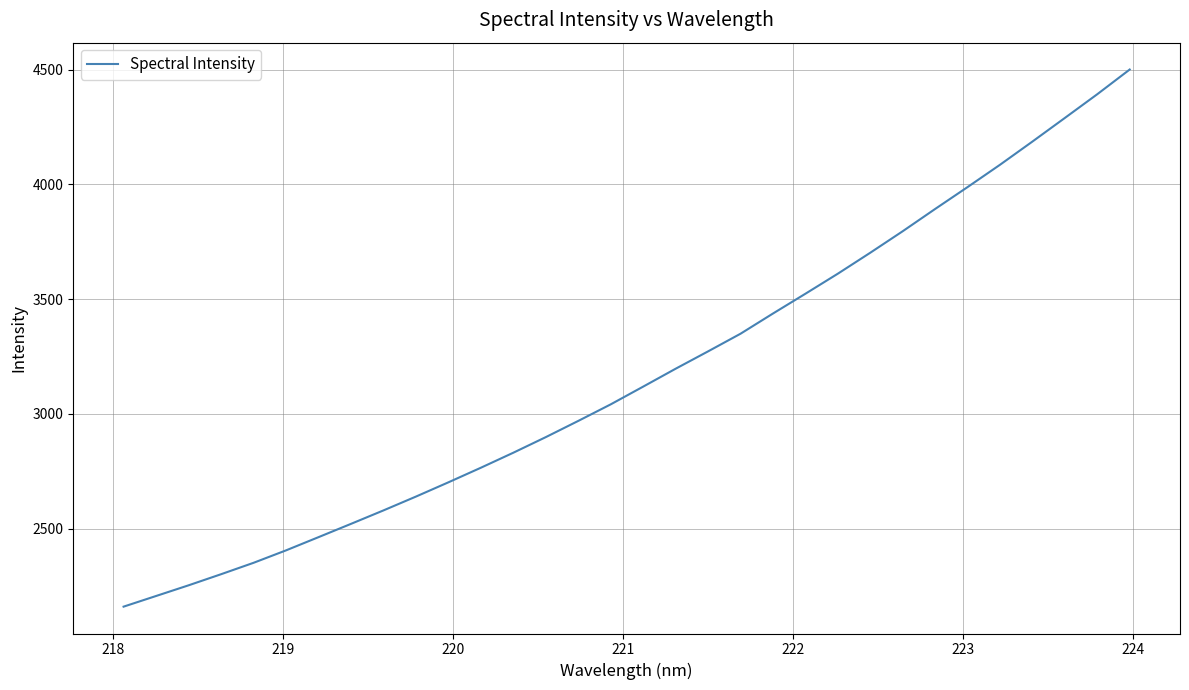

What is the maximum value shown in the chart?

4500.5